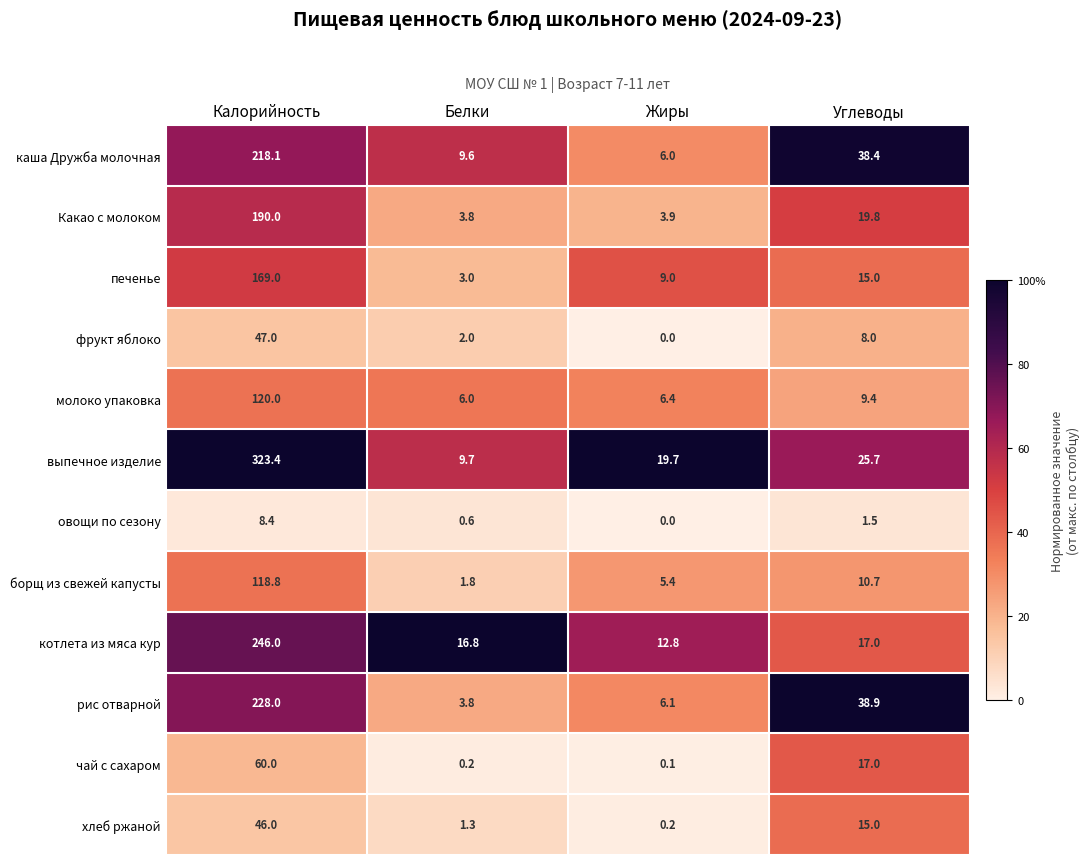

List the series in order of their peak value, lowest first.

овощи по сезону, хлеб ржаной, фрукт яблоко, чай с сахаром, борщ из свежей капусты, молоко упаковка, печенье, Какао с молоком, каша Дружба молочная, рис отварной, котлета из мяса кур, выпечное изделие